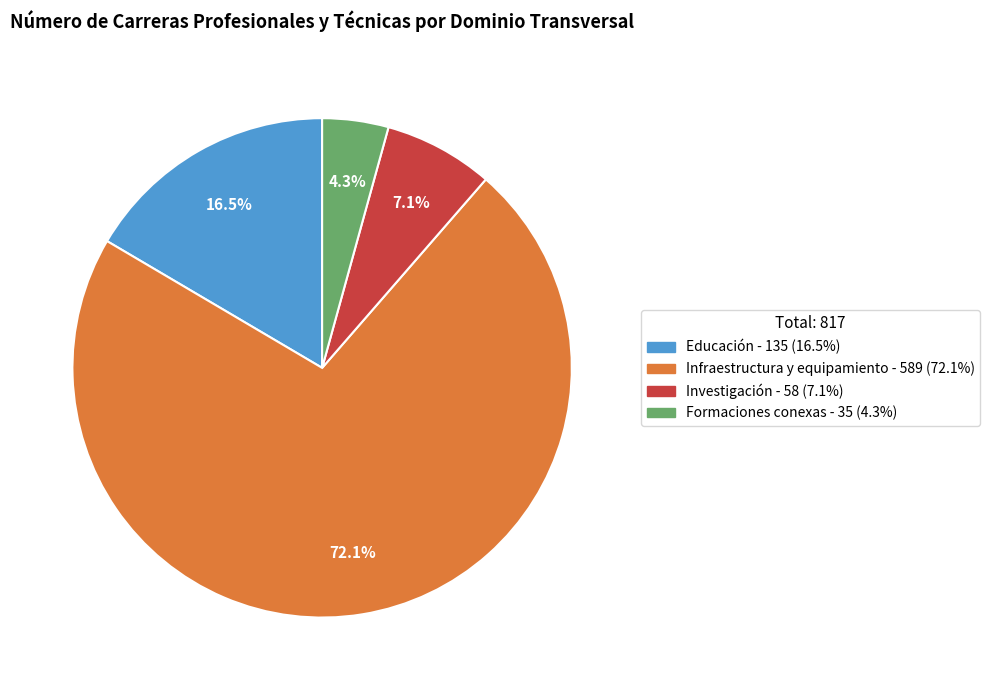

Rank the categories by value from lowest to highest.

Formaciones conexas, Investigación, Educación, Infraestructura y equipamiento